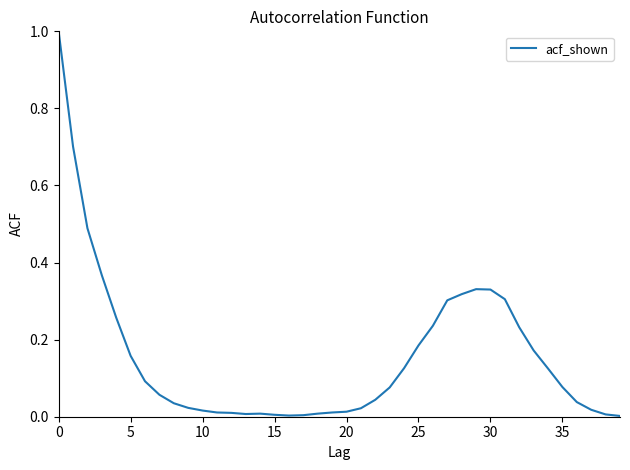

What is the maximum value shown in the chart?

1.0